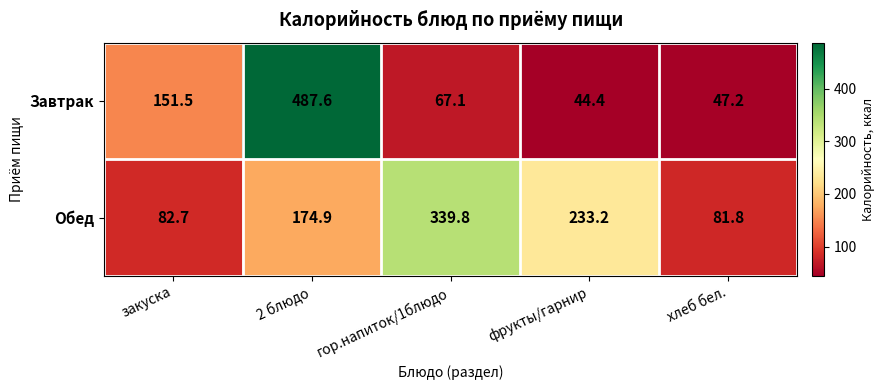

Rank the series by their average value, from highest to lowest.

Обед, Завтрак